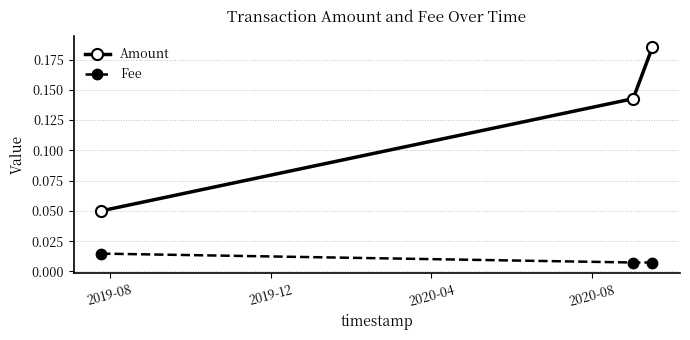

Which series has the largest range (max minus min)?

Amount